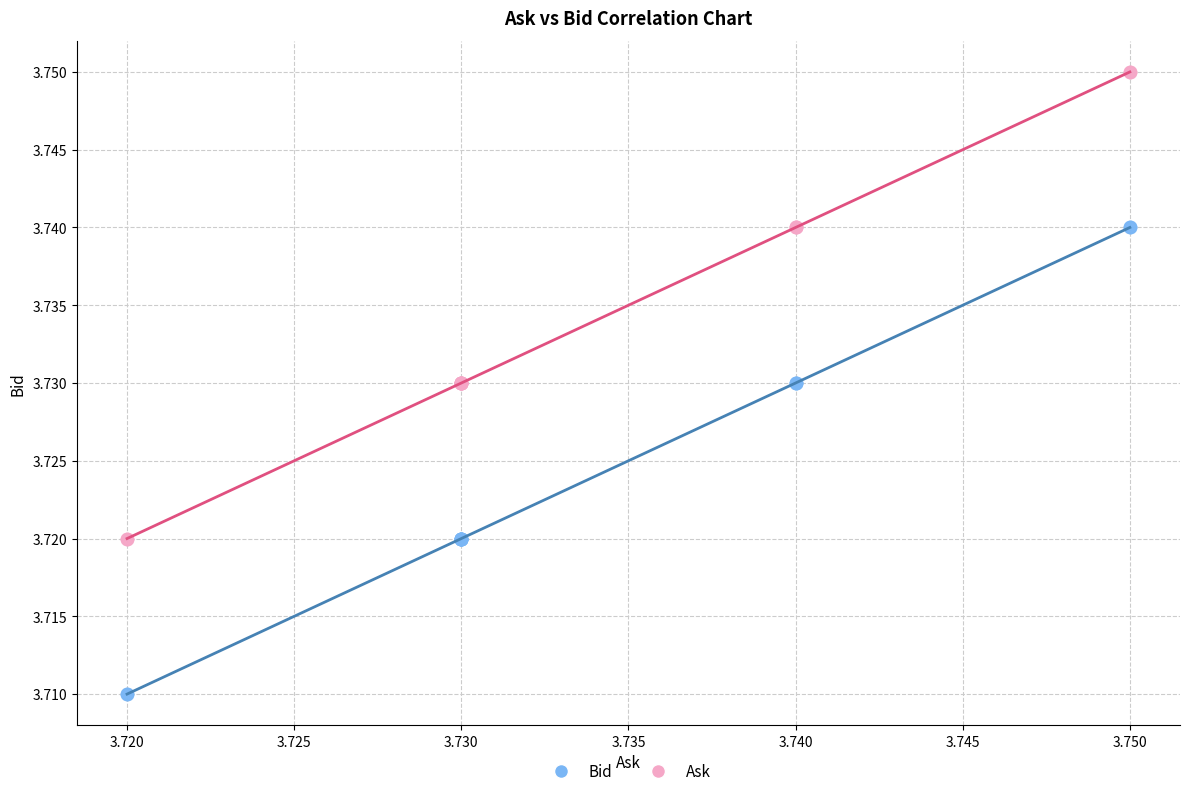

Which series contains the lowest Y value?

Bid